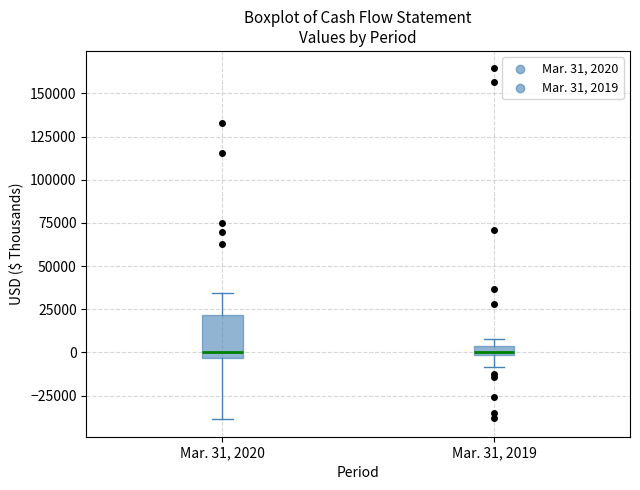

Comparing the boxes themselves (not the whiskers), which one is the tallest?

Mar. 31, 2020